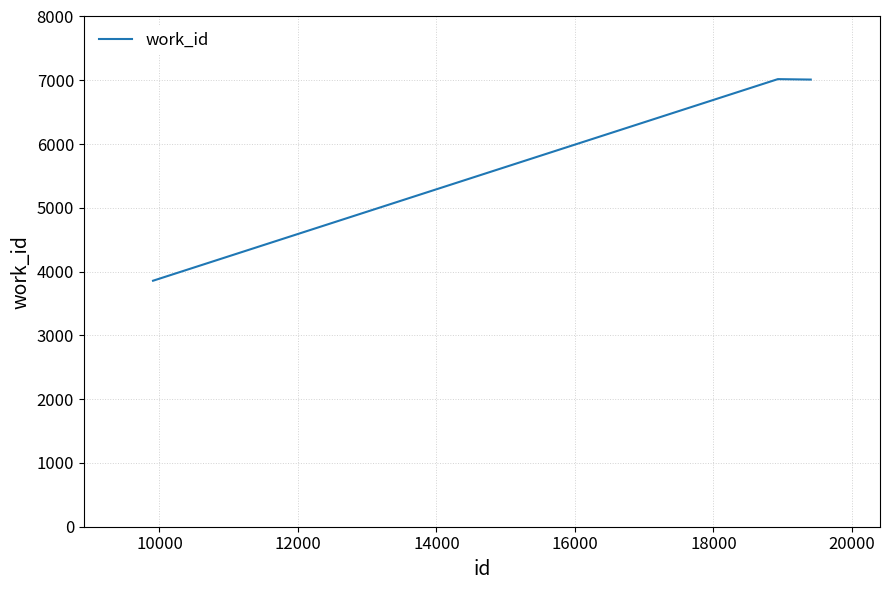

What is the maximum value shown in the chart?

7018